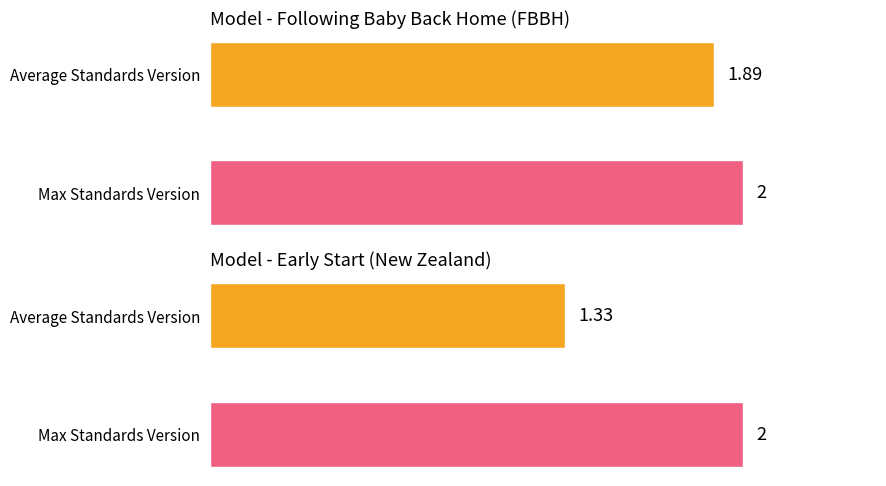

Is the value of Max Standards Version at Following Baby Back Home (FBBH) greater than the value of Average Standards Version at Following Baby Back Home (FBBH)?

Yes